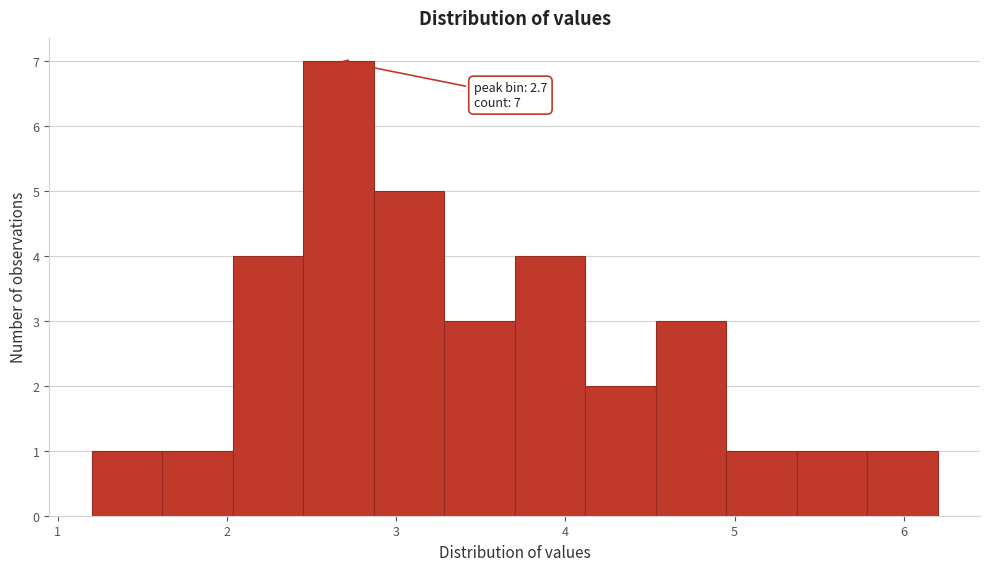

Which range on the x-axis has the tallest bar?

2.5 to 2.9